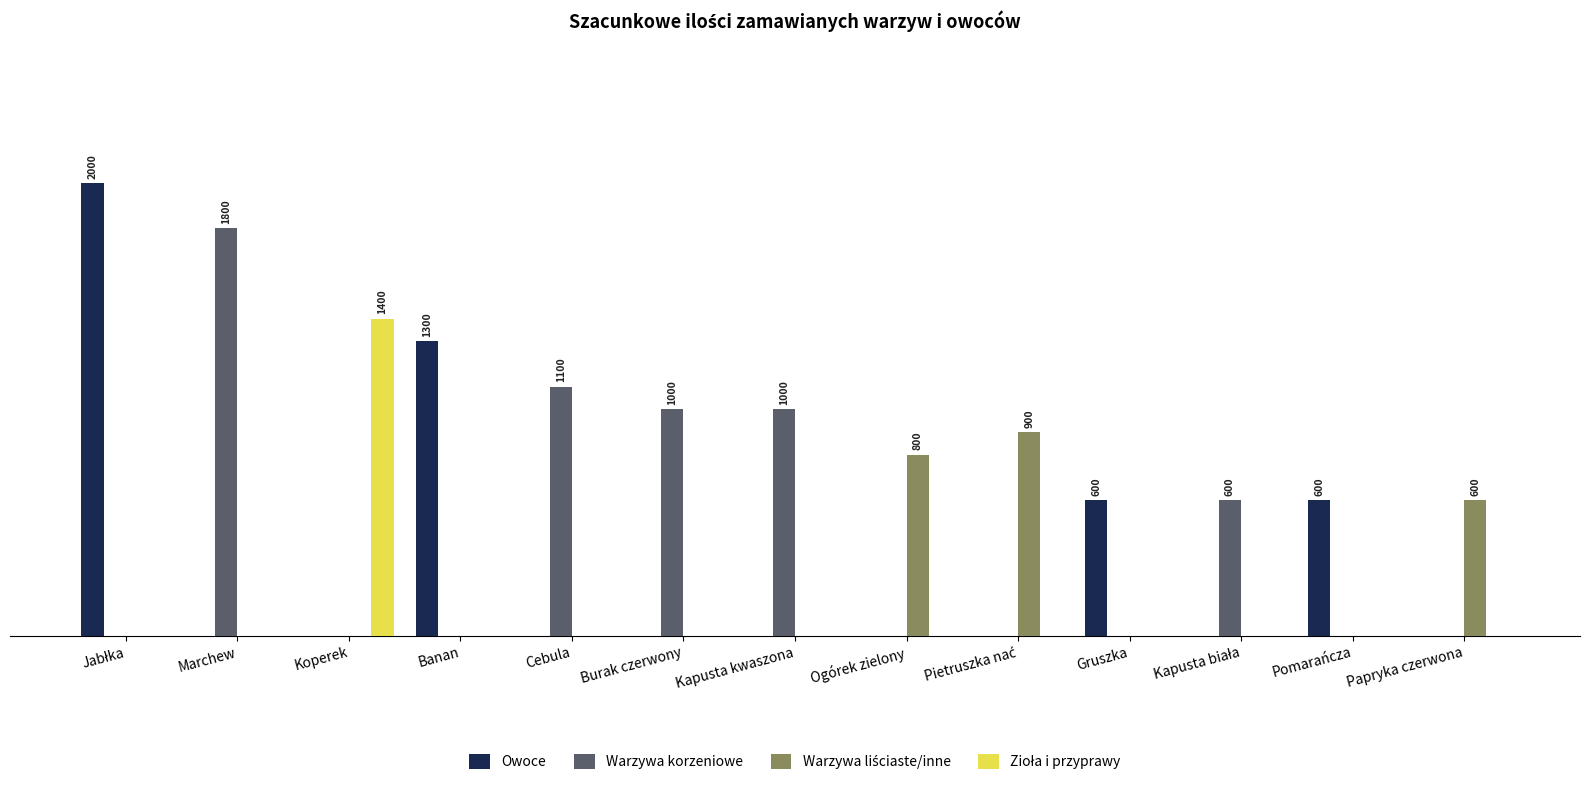

At which category does the chart reach its peak across all series?

Jabłka